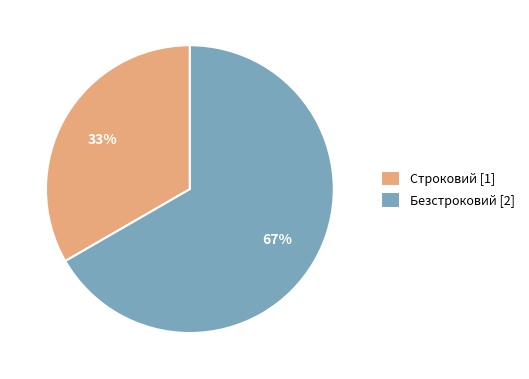

Rank the categories by value from highest to lowest.

Безстроковий, Строковий